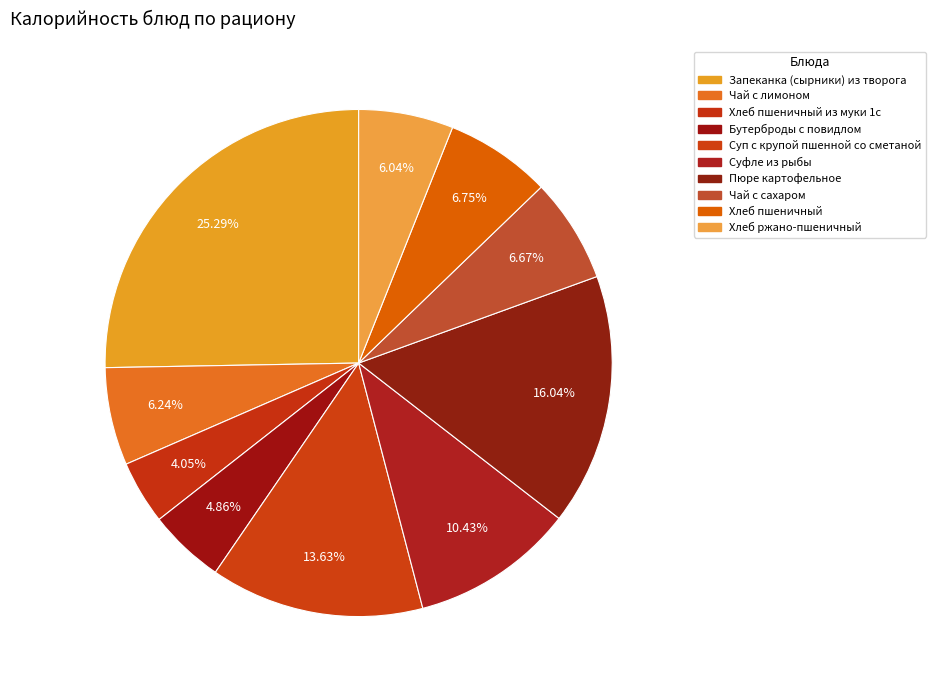

Count the number of slices in the pie.

10